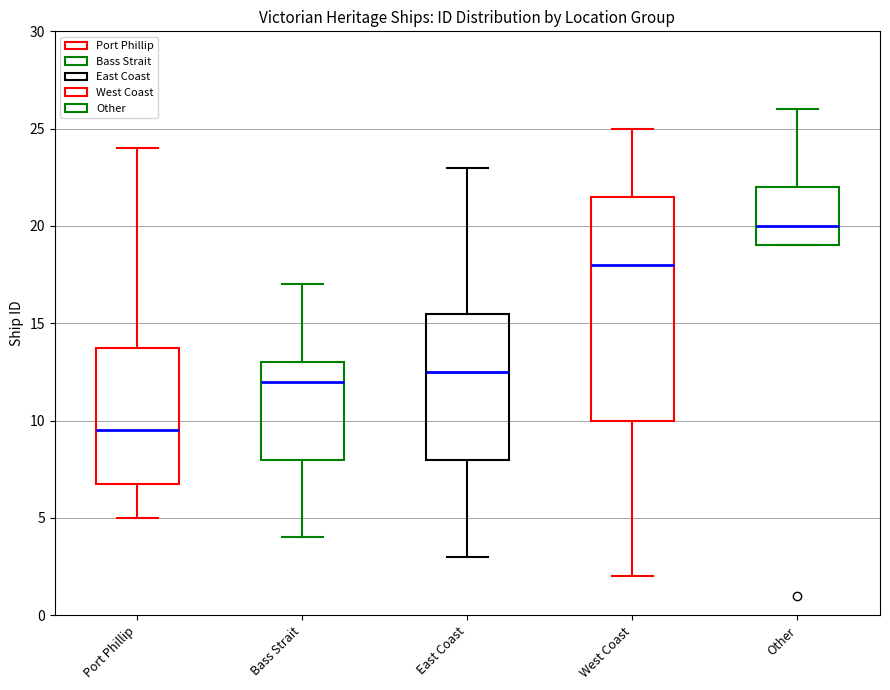

Which box has the highest median line?

Other